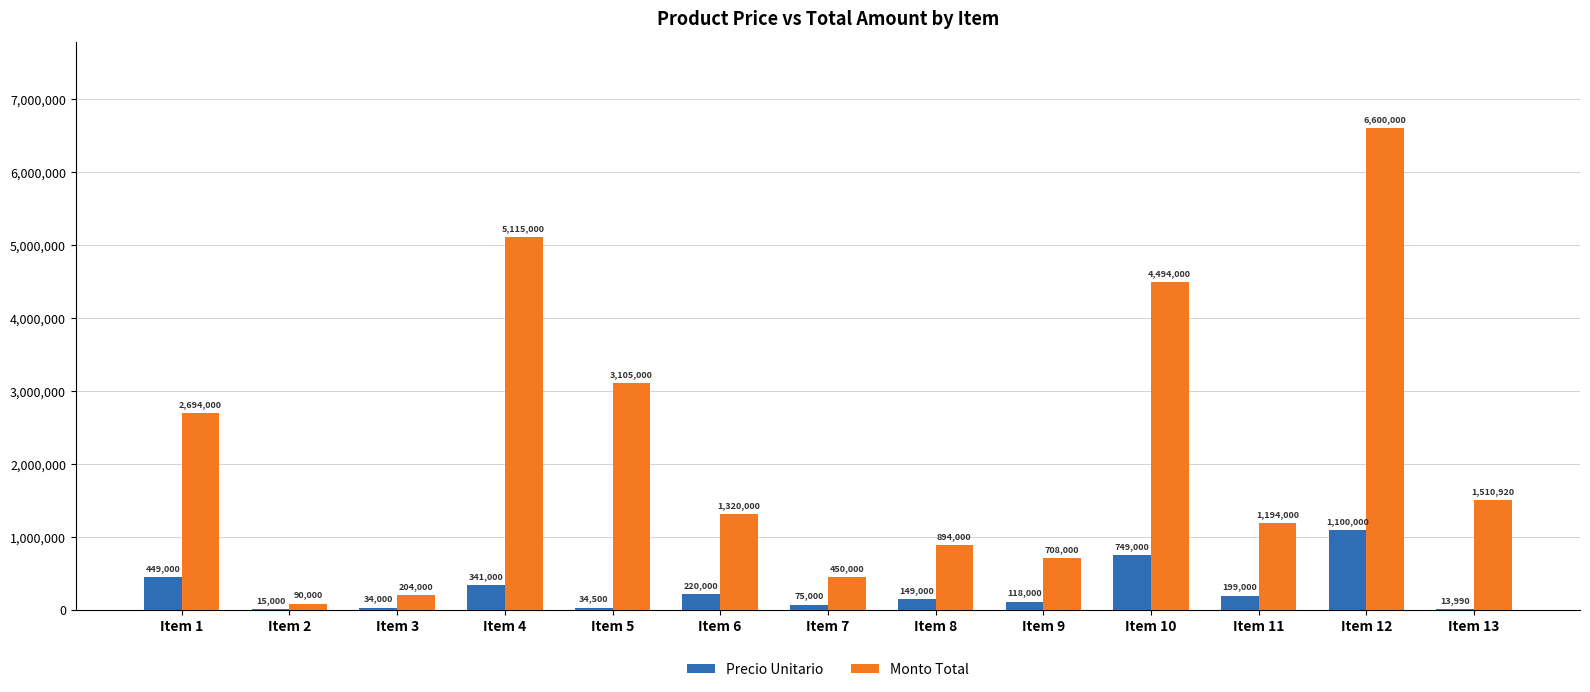

What is the sum of all Monto Total values?

28378920